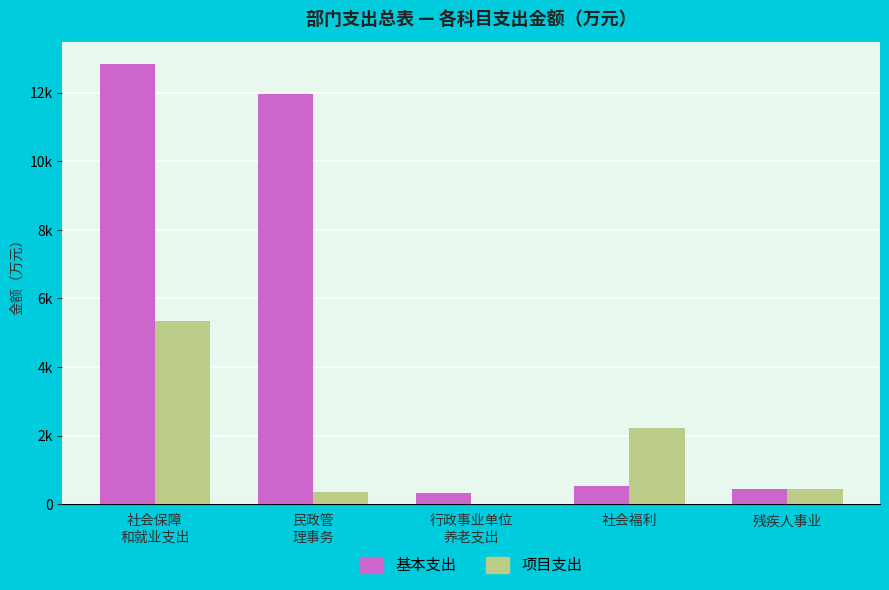

Reading left to right, extract all data points from this chart.

基本支出: 社会保障
和就业支出=12846.9	民政管
理事务=11959.1	行政事业单位
养老支出=343.4	社会福利=544.3	残疾人事业=435.4
项目支出: 社会保障
和就业支出=5334.9	民政管
理事务=370.8	行政事业单位
养老支出=0.0	社会福利=2236.1	残疾人事业=435.4